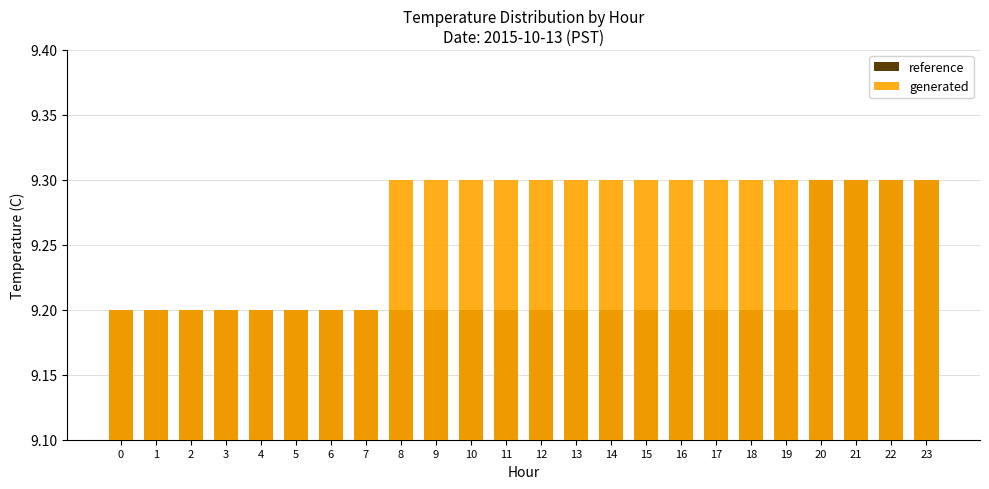

Which series changed the most between 2 and 16?

generated